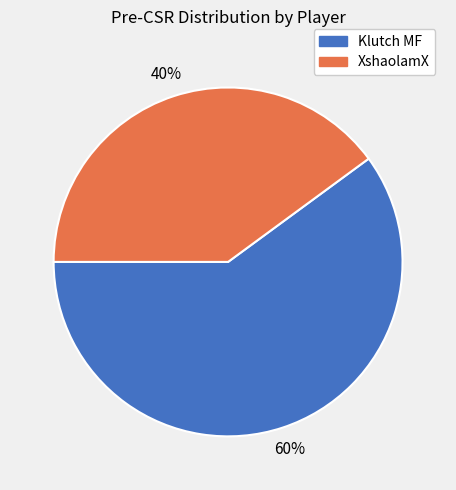

To the nearest percent, what percentage of the pie is XshaolamX?

40%